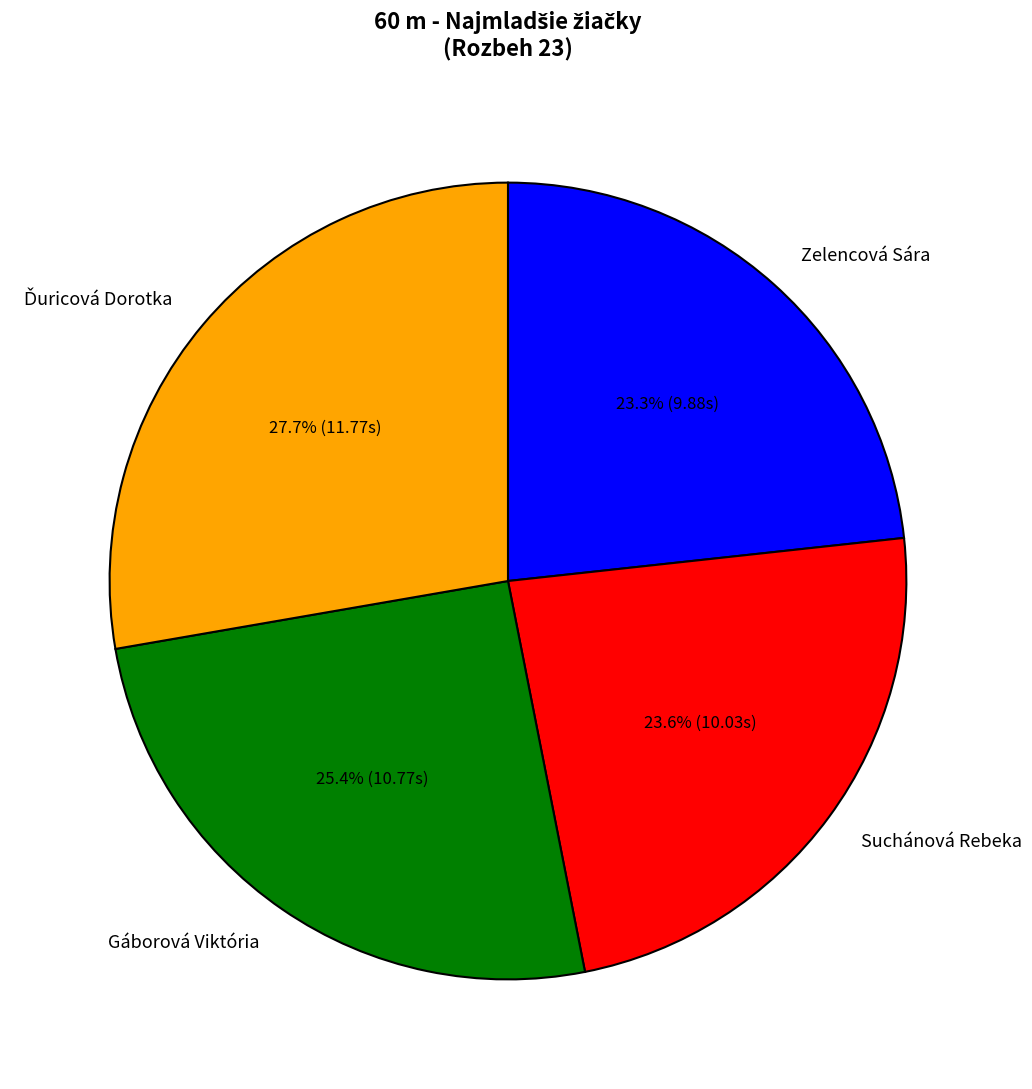

Is Gáborová Viktória the majority of the pie?

No